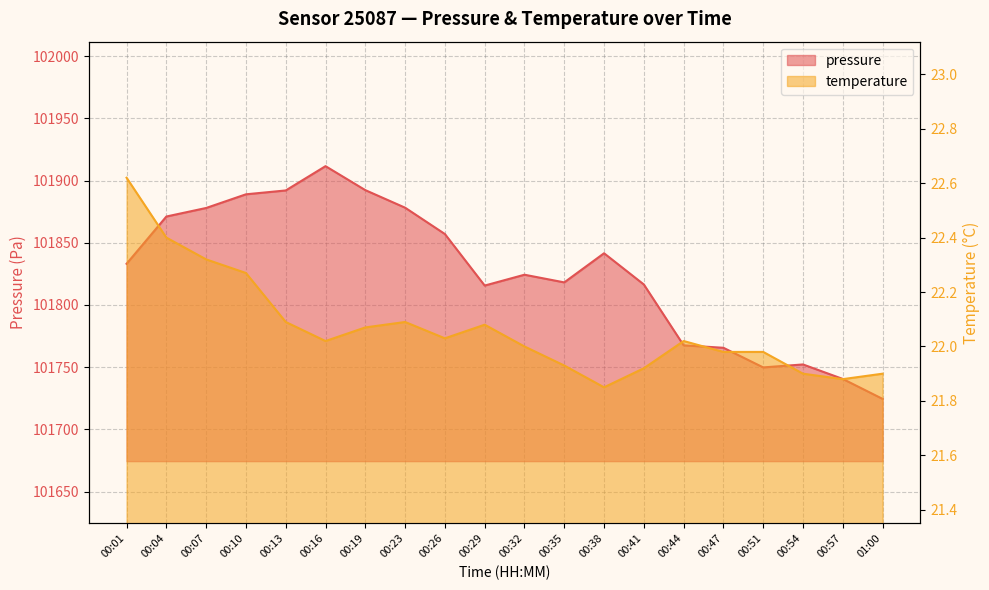

True or false: pressure has a value of 178031.5 at 00:44.

False